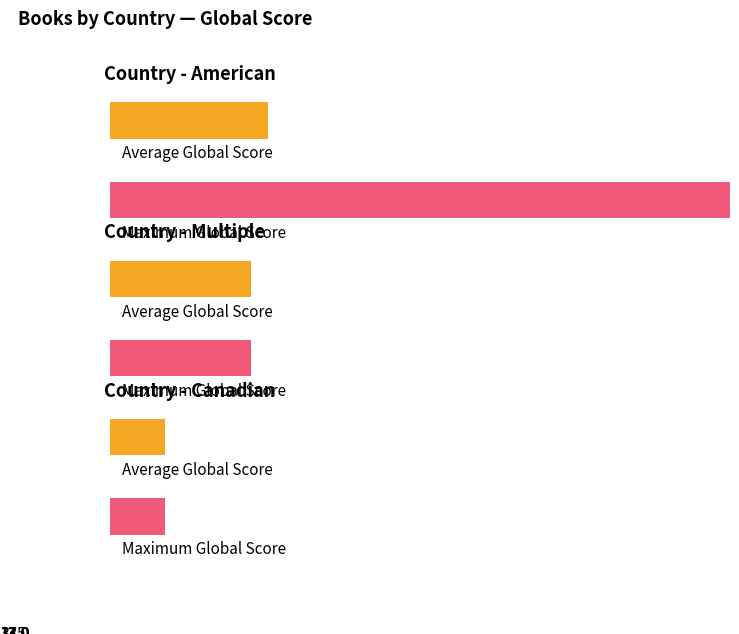

How many bars are there in each group?

2